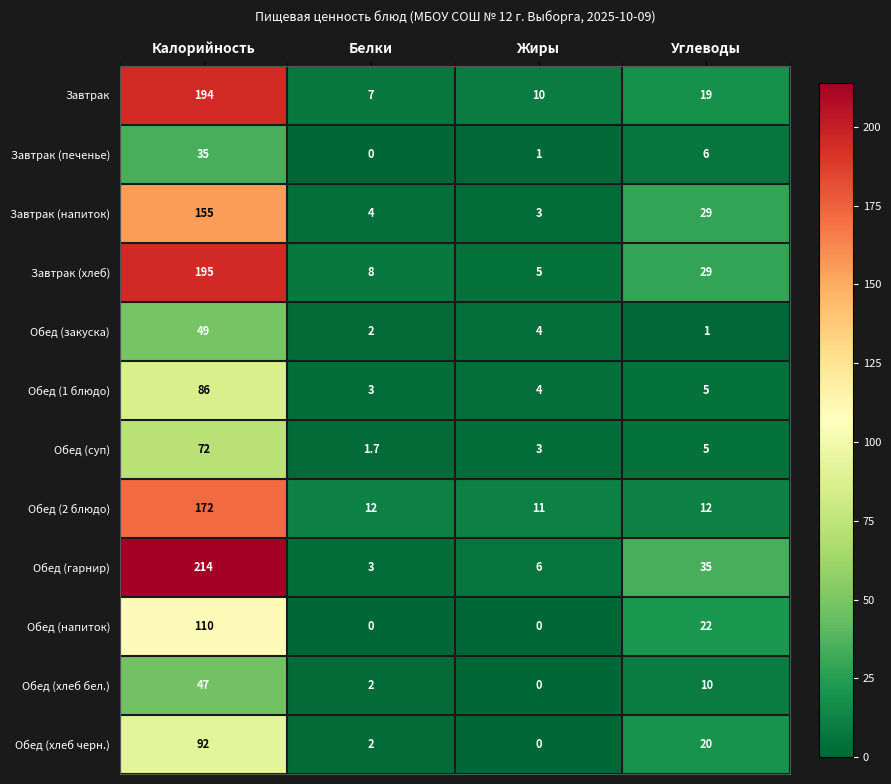

Which series has the widest spread of values?

Обед (гарнир)